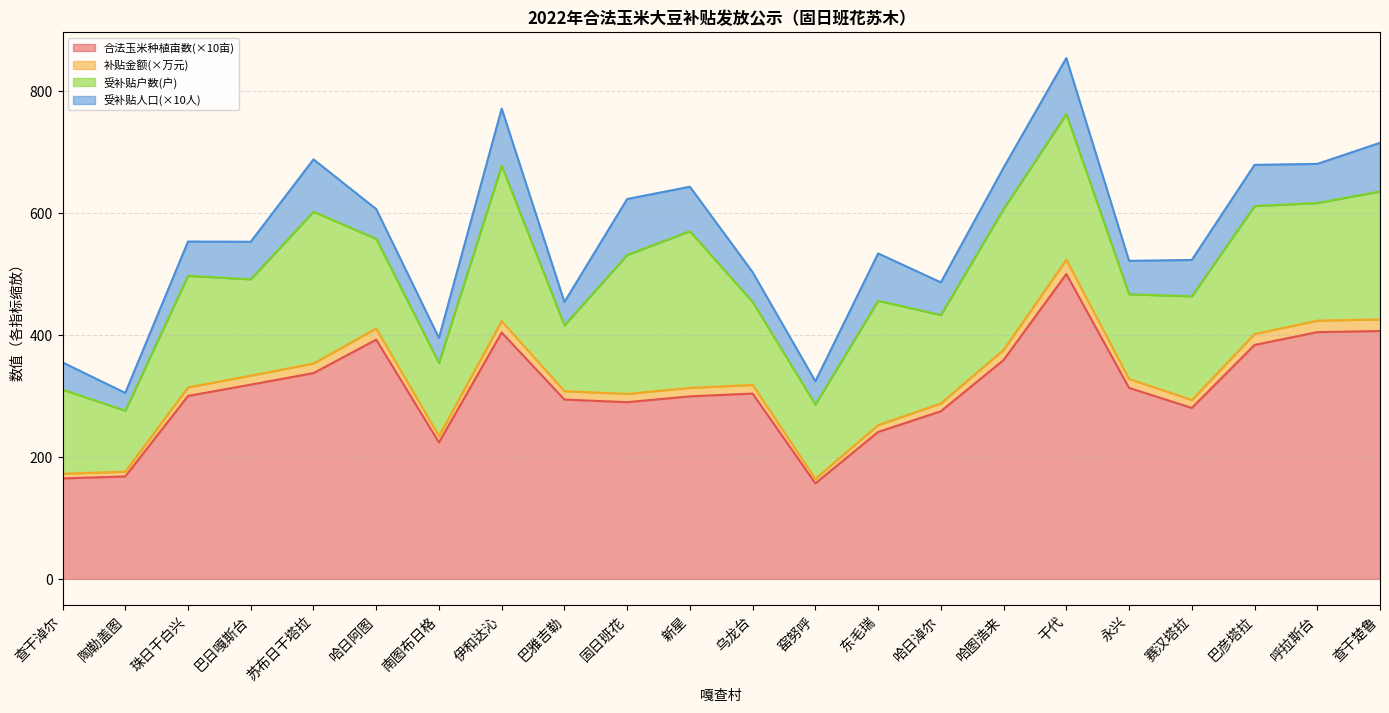

The value of 补贴金额(玉米) at 窑努呼 is 164.1. True or false?

True